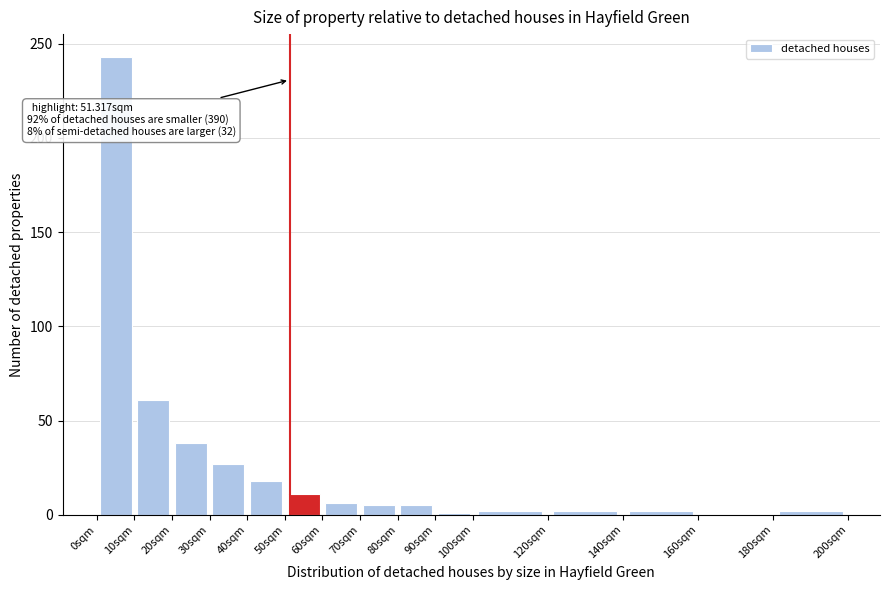

Over which range of the x-axis is the bar tallest?

0 to 10